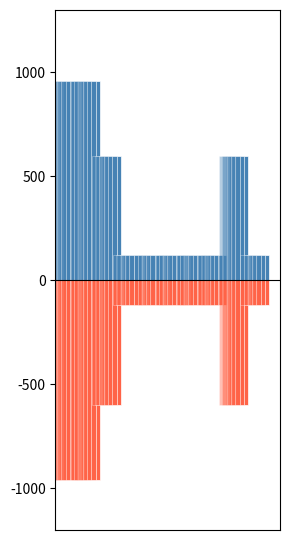

Reading left to right, what are all the values shown in this chart?

Positive: 0=960	1=960	2=600	3=120	4=120	5=120	6=120	7=120	8=600	9=120
Negative: 0=-960	1=-960	2=-600	3=-120	4=-120	5=-120	6=-120	7=-120	8=-600	9=-120